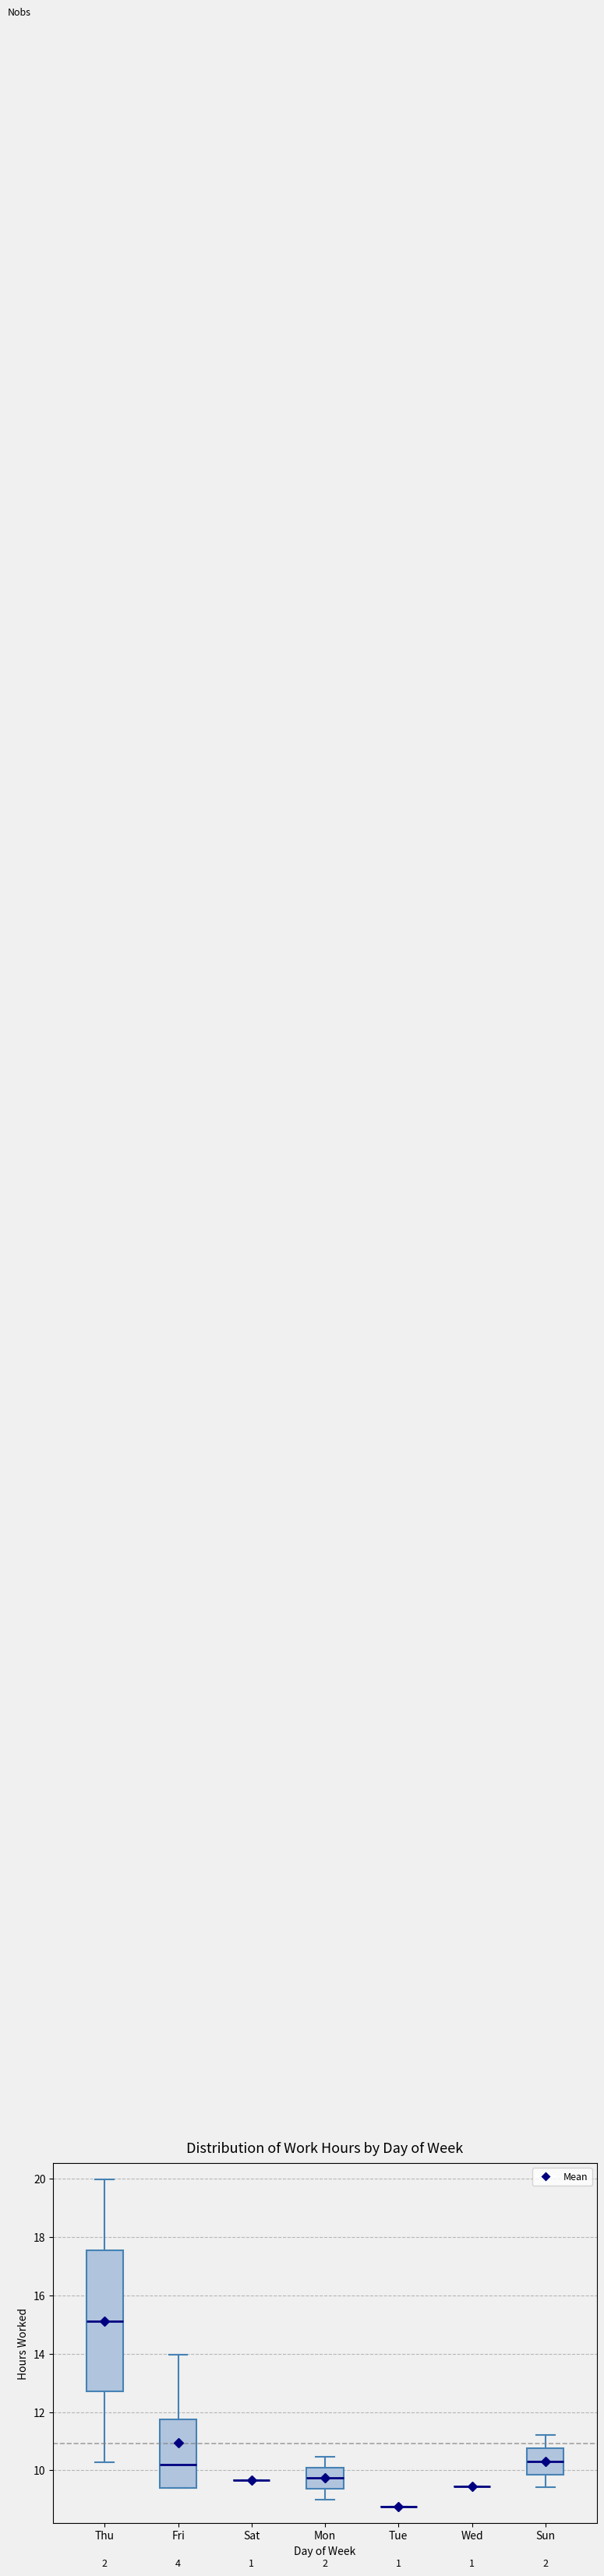

Reading left to right, transcribe this box plot: for each box, give where its median line is, the range the box spans, and where its two whiskers end, as read against the y-axis. The values are not printed on the chart, so give them approximately, as read against the axis.

Thu: median 15.2, box 12.6 to 17.6, whiskers 10.2 to 20.0
Fri: median 10.2, box 9.4 to 11.8, whiskers 9.4 to 14.0
Sat: box collapsed to a line at 9.6, whiskers 9.6 to 9.6
Mon: median 9.8, box 9.4 to 10.2, whiskers 9.0 to 10.4
Tue: box collapsed to a line at 8.8, whiskers 8.8 to 8.8
Wed: box collapsed to a line at 9.4, whiskers 9.4 to 9.4
Sun: median 10.4, box 9.8 to 10.8, whiskers 9.4 to 11.2